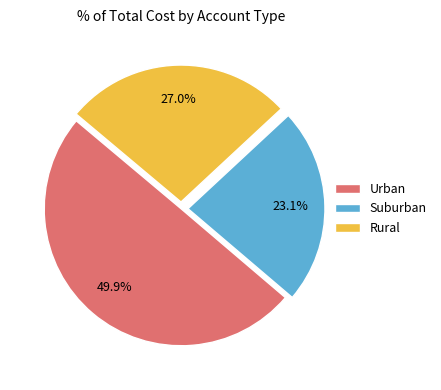

Approximately how many times larger is the value at Suburban compared to Rural?

0.9